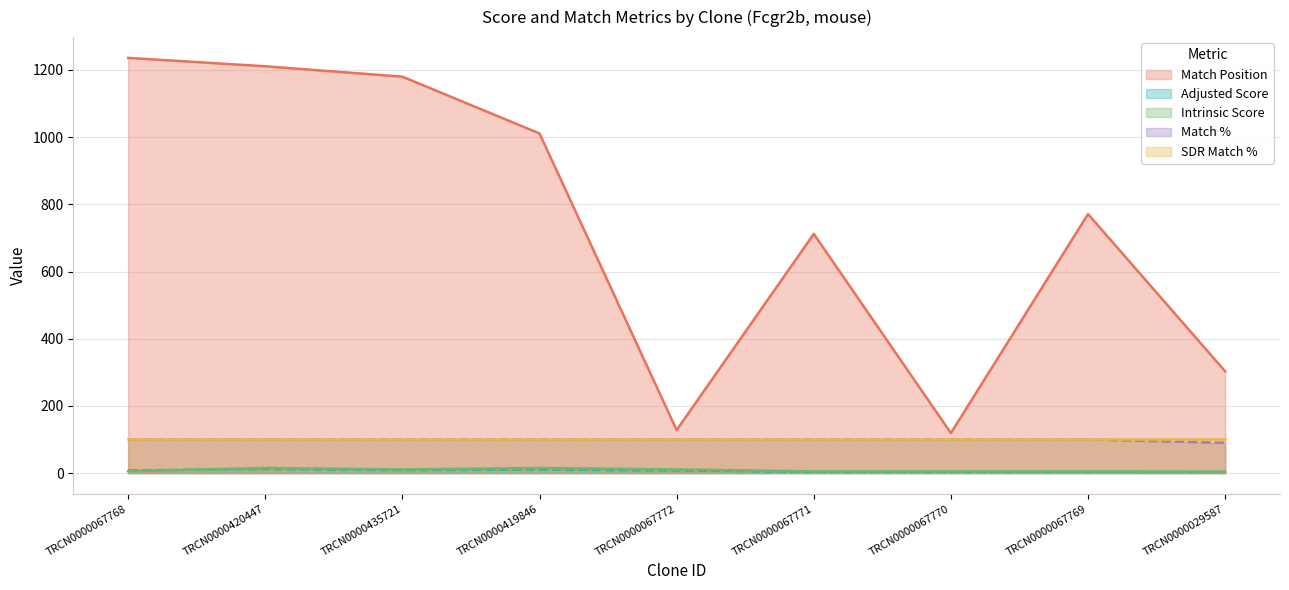

What is the highest value of the Match % series?

100.0